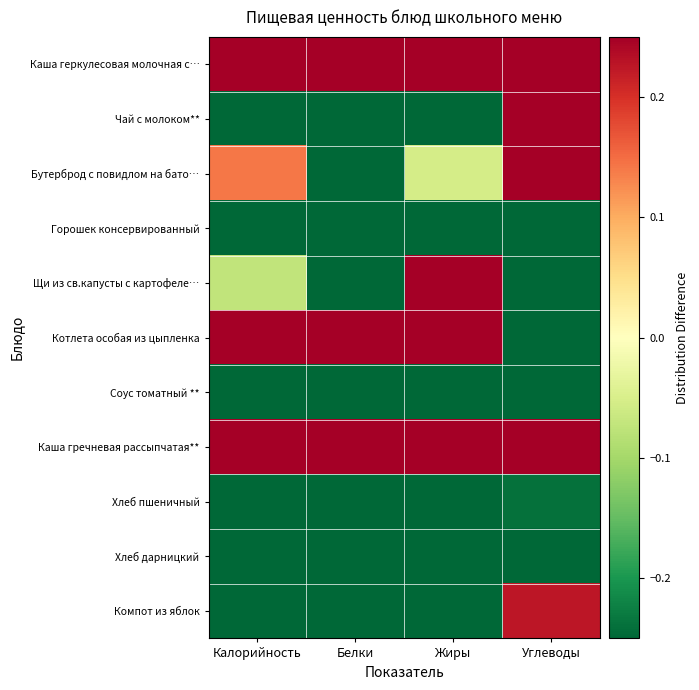

Reading left to right, extract all data points from this chart.

Каша геркулесовая молочная с…: Калорийность=2.3	Белки=1.6	Жиры=1.9	Углеводы=2.1
Чай с молоком**: Калорийность=-0.2	Белки=-0.5	Жиры=-0.6	Углеводы=0.3
Бутерброд с повидлом на бато…: Калорийность=0.1	Белки=-0.5	Жиры=-0.1	Углеводы=0.6
Горошек консервированный: Калорийность=-1.2	Белки=-0.7	Жиры=-0.6	Углеводы=-1.3
Щи из св.капусты с картофеле…: Калорийность=-0.1	Белки=-0.4	Жиры=0.3	Углеводы=-0.7
Котлета особая из цыпленка: Калорийность=1.0	Белки=2.2	Жиры=1.9	Углеводы=-0.7
Соус томатный **: Калорийность=-1.1	Белки=-0.8	Жиры=-0.7	Углеводы=-1.2
Каша гречневая рассыпчатая**: Калорийность=1.0	Белки=0.9	Жиры=0.4	Углеводы=1.3
Хлеб пшеничный: Калорийность=-0.6	Белки=-0.3	Жиры=-0.9	Углеводы=-0.2
Хлеб дарницкий: Калорийность=-0.7	Белки=-0.4	Жиры=-0.8	Углеводы=-0.4
Компот из яблок: Калорийность=-0.6	Белки=-0.8	Жиры=-0.9	Углеводы=0.2